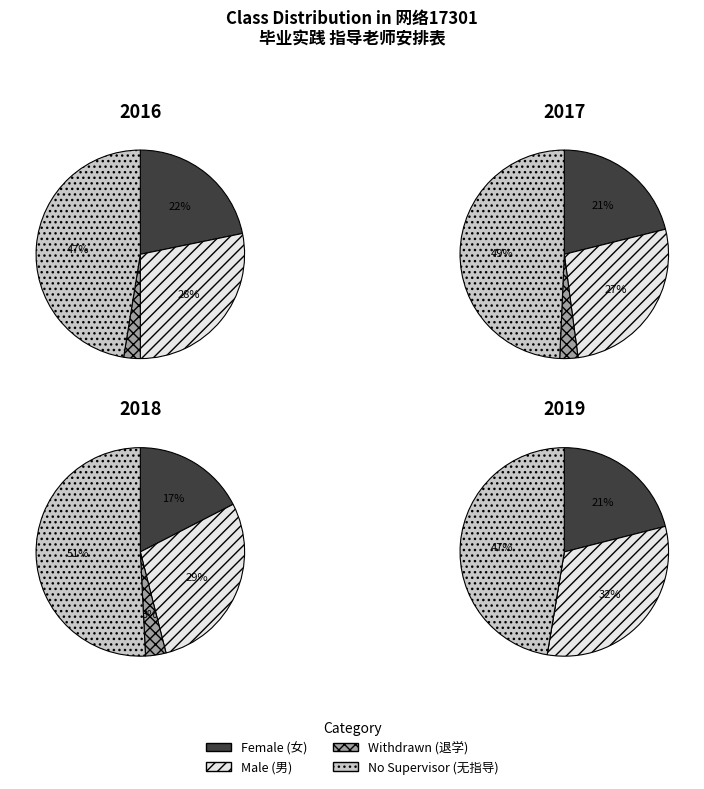

Is it true that 0 is 47% of the pie?

False